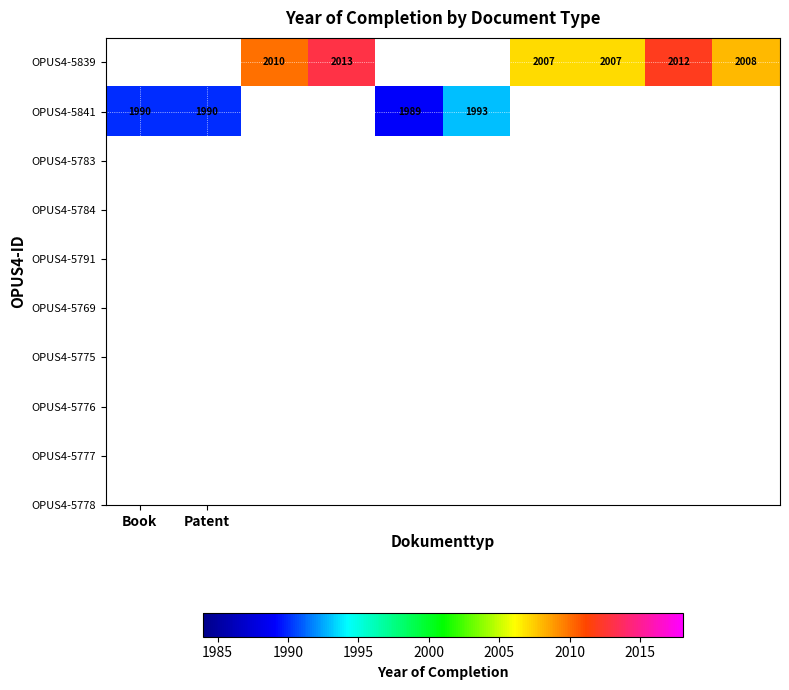

True or false: OPUS4-5841 has a value of 752 at Book.

False